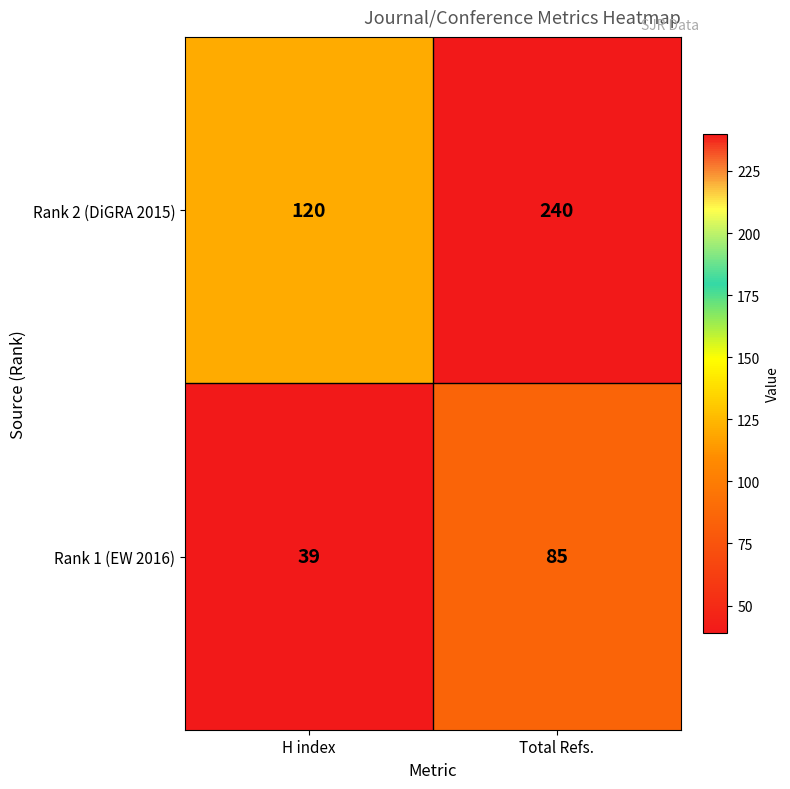

True or false: Rank 1 (EW 2016) has a value of 85 at Total Refs..

True